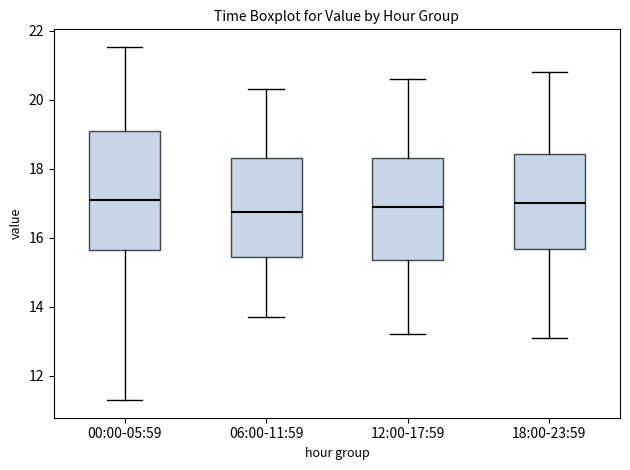

Comparing the boxes themselves (not the whiskers), which one is the tallest?

00:00-05:59